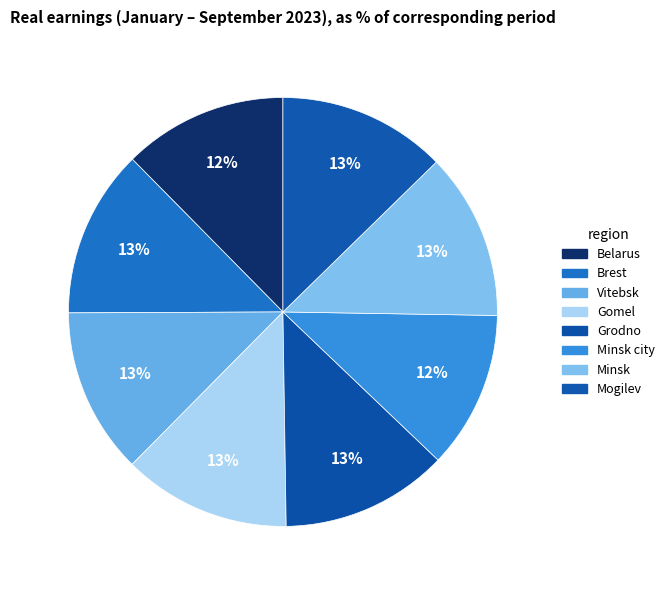

Count the number of slices in the pie.

8